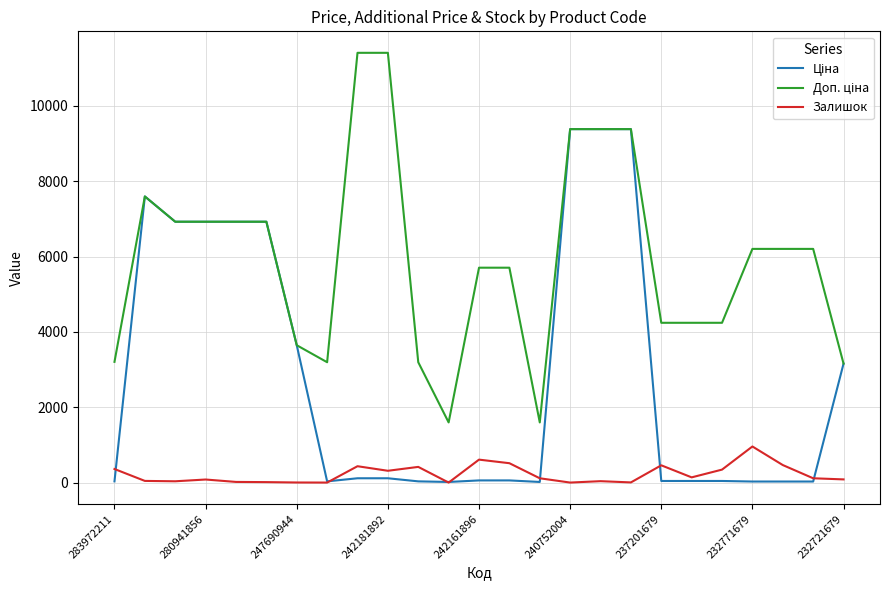

Does the chart have visible grid lines?

Yes